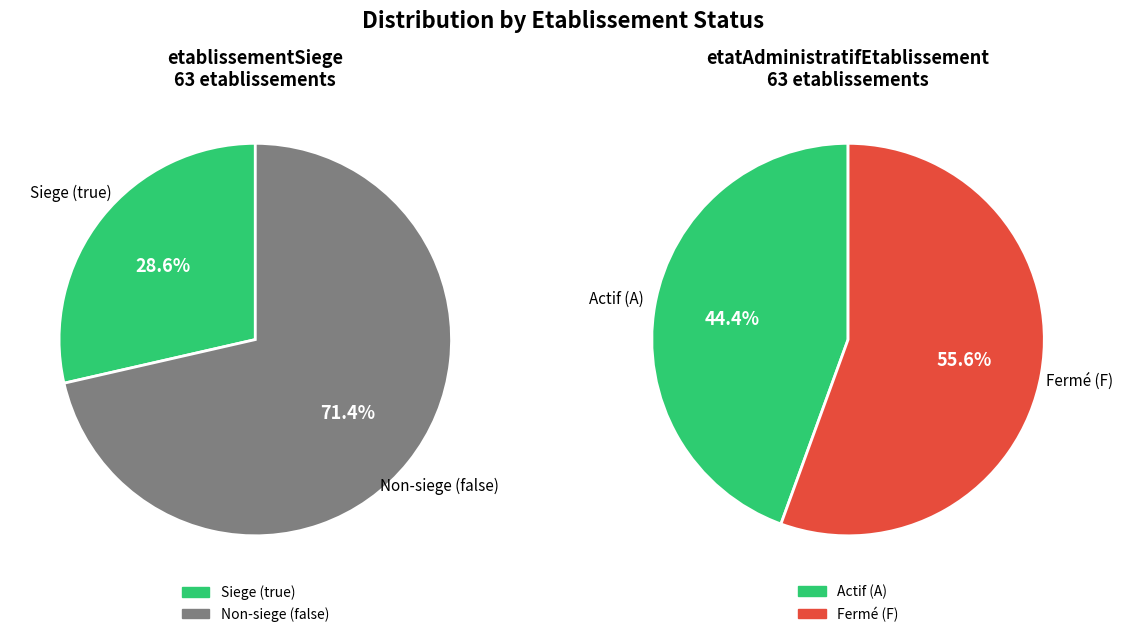

Which slice represents more than half of the pie?

false